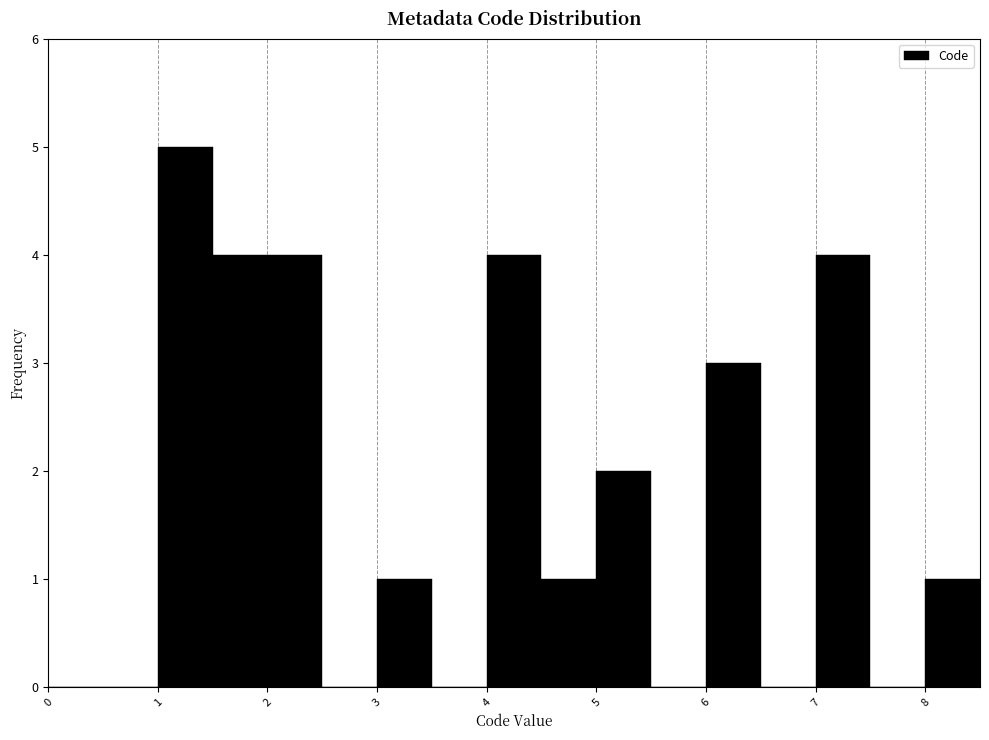

Reading left to right, list every bar in this chart as the range it spans on the x-axis followed by its height. The values are not printed on the chart, so give them approximately, as read against the axis.

0.0 to 0.5: 0
0.5 to 1.0: 0
1.0 to 1.5: 5
1.5 to 2.0: 4
2.0 to 2.5: 4
2.5 to 3.0: 0
3.0 to 3.5: 1
3.5 to 4.0: 0
4.0 to 4.5: 4
4.5 to 5.0: 1
5.0 to 5.5: 2
5.5 to 6.0: 0
6.0 to 6.5: 3
6.5 to 7.0: 0
7.0 to 7.5: 4
7.5 to 8.0: 0
8.0 to 8.5: 1